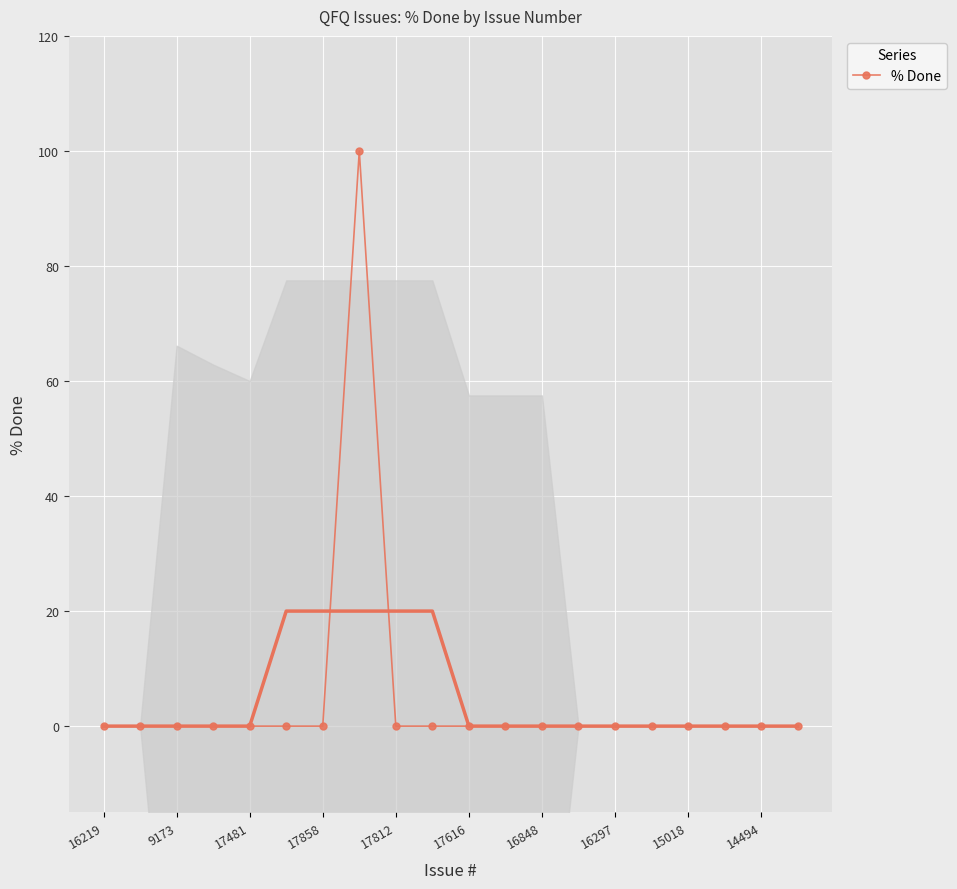

What is the maximum value for % Done?

100